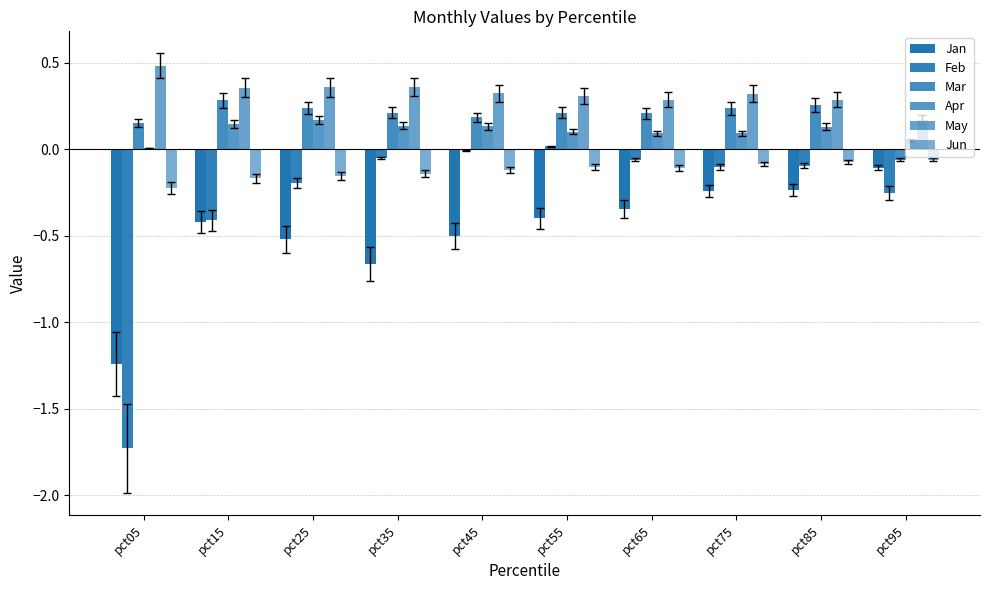

The Mar series shows 0.1 at pct45. True or false?

False